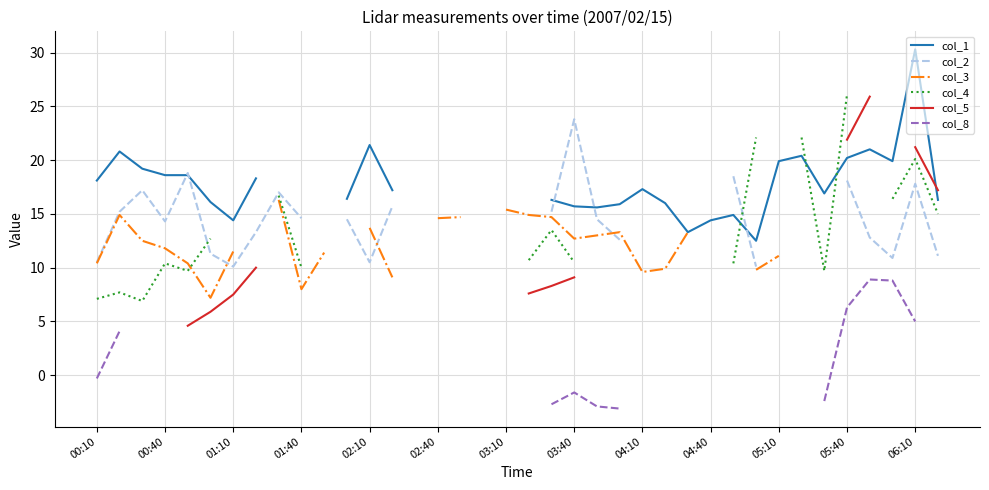

What is the difference between the col_4 values at 15 and 29?

12.4